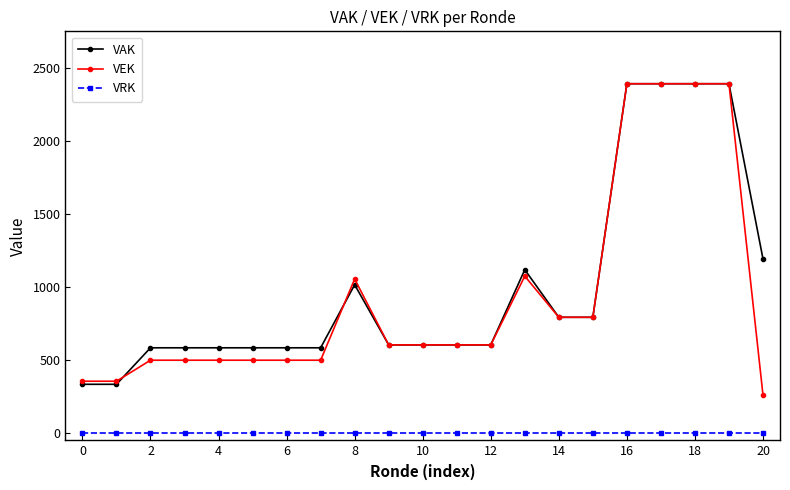

True or false: VEK has more than 0 interior local peaks.

True